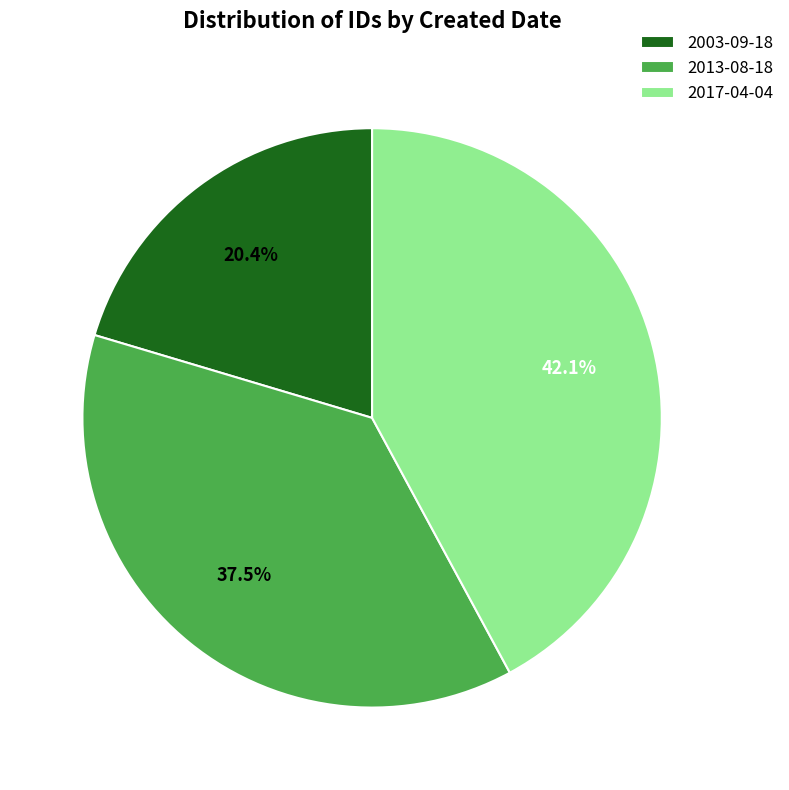

To the nearest percent, what is the average slice percentage?

33%